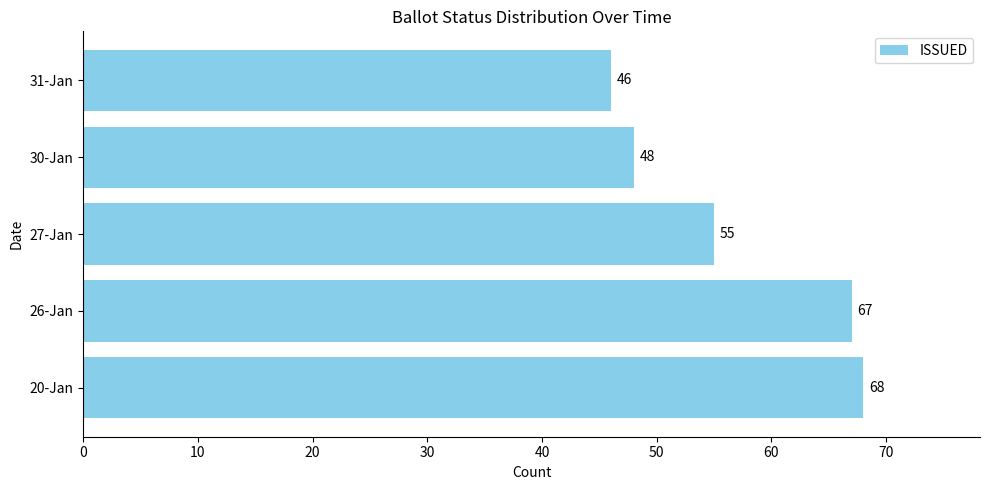

What value does the data have at 31-Jan, to the nearest 10?

50